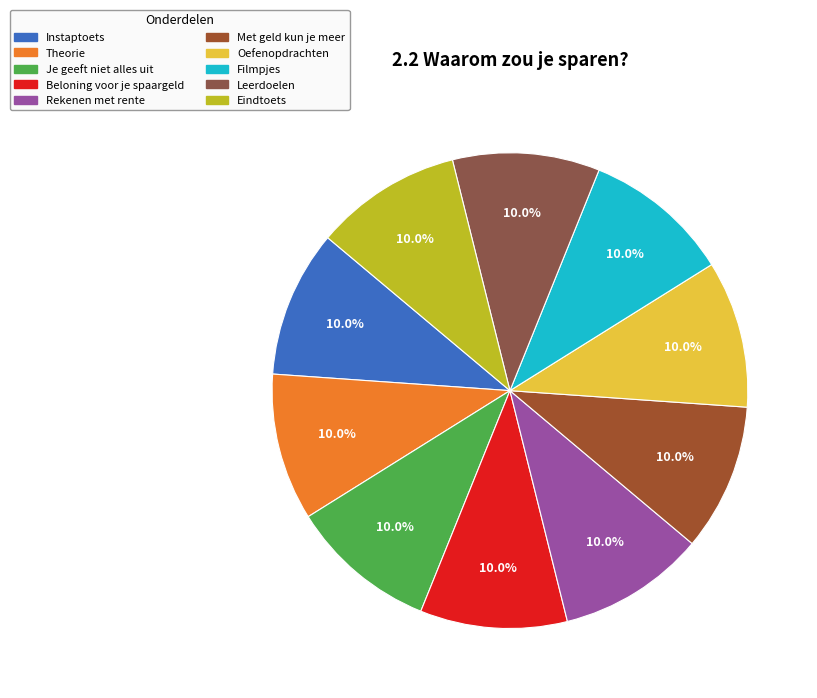

Which slice is the largest?

Met geld kun je meer